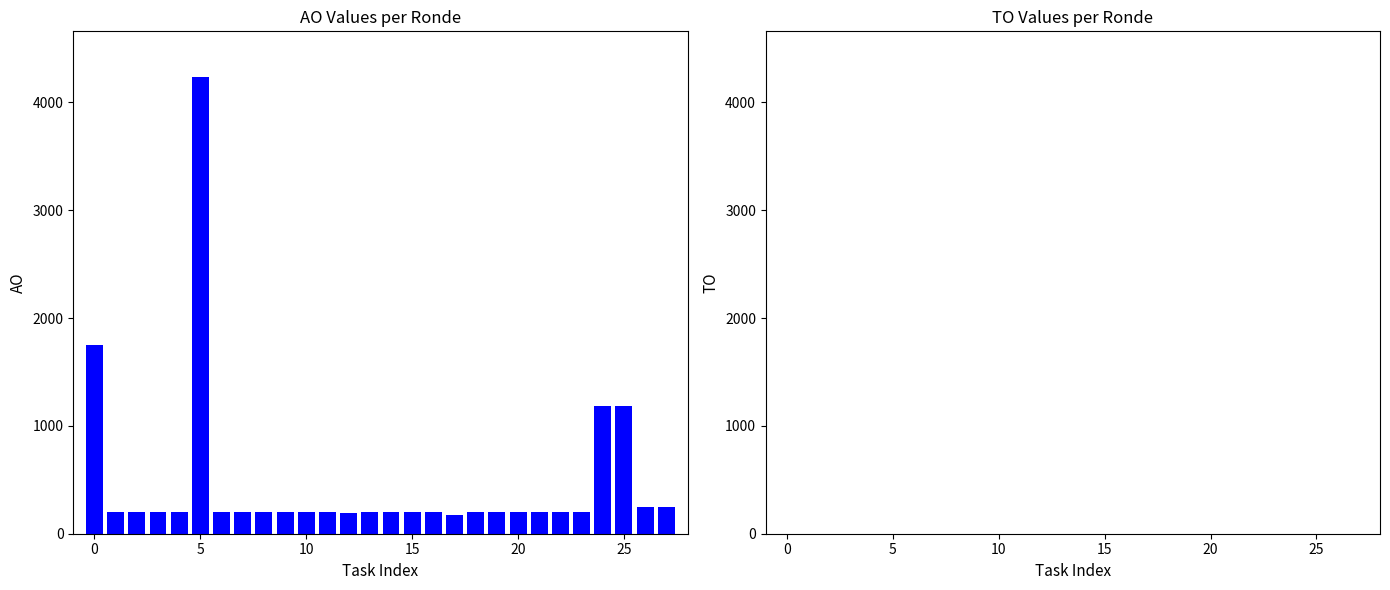

What is the difference between the second highest and second lowest values?

1558